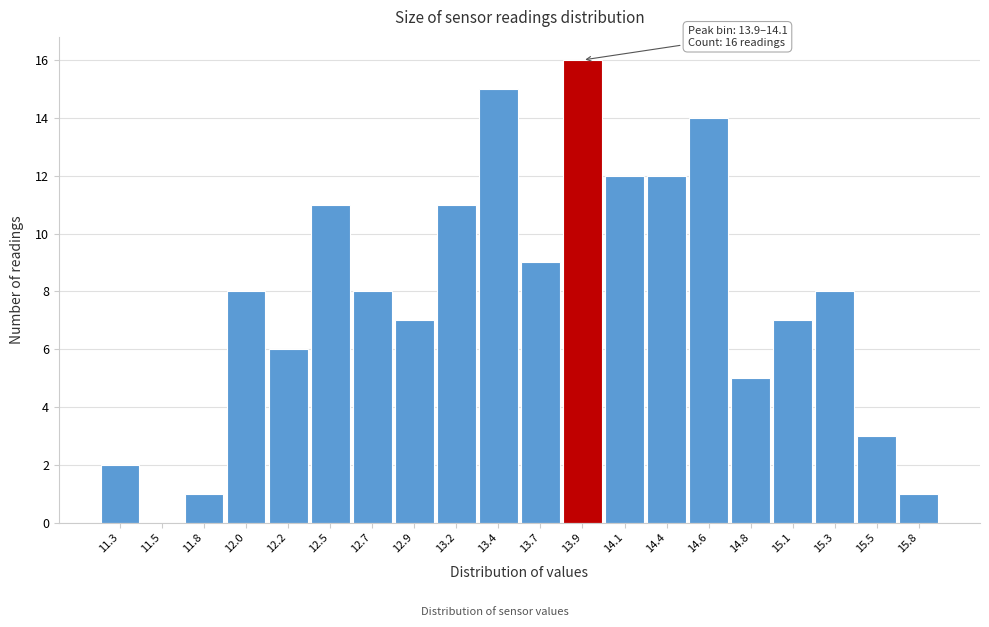

Reading right to left, what are all the values shown in this chart?

15.8=1	15.5=3	15.3=8	15.1=7	14.8=5	14.6=14	14.4=12	14.1=12	13.9=16	13.7=9	13.4=15	13.2=11	12.9=7	12.7=8	12.5=11	12.2=6	12.0=8	11.8=1	11.5=0	11.3=2